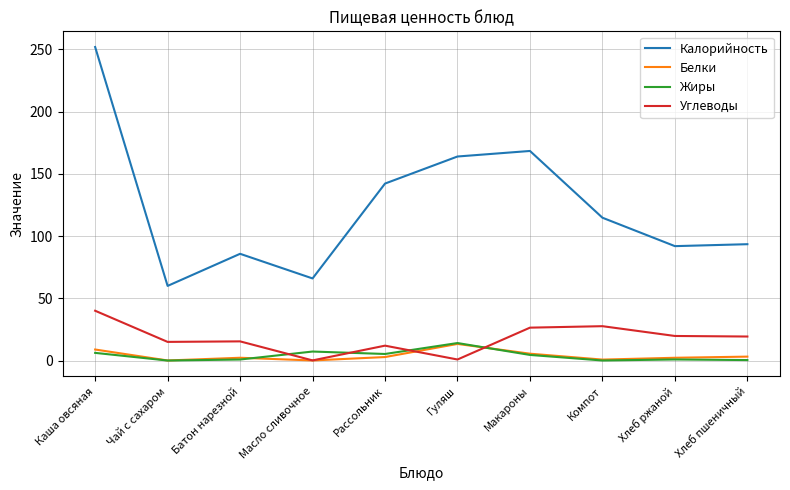

What position from the left is Батон нарезной?

3